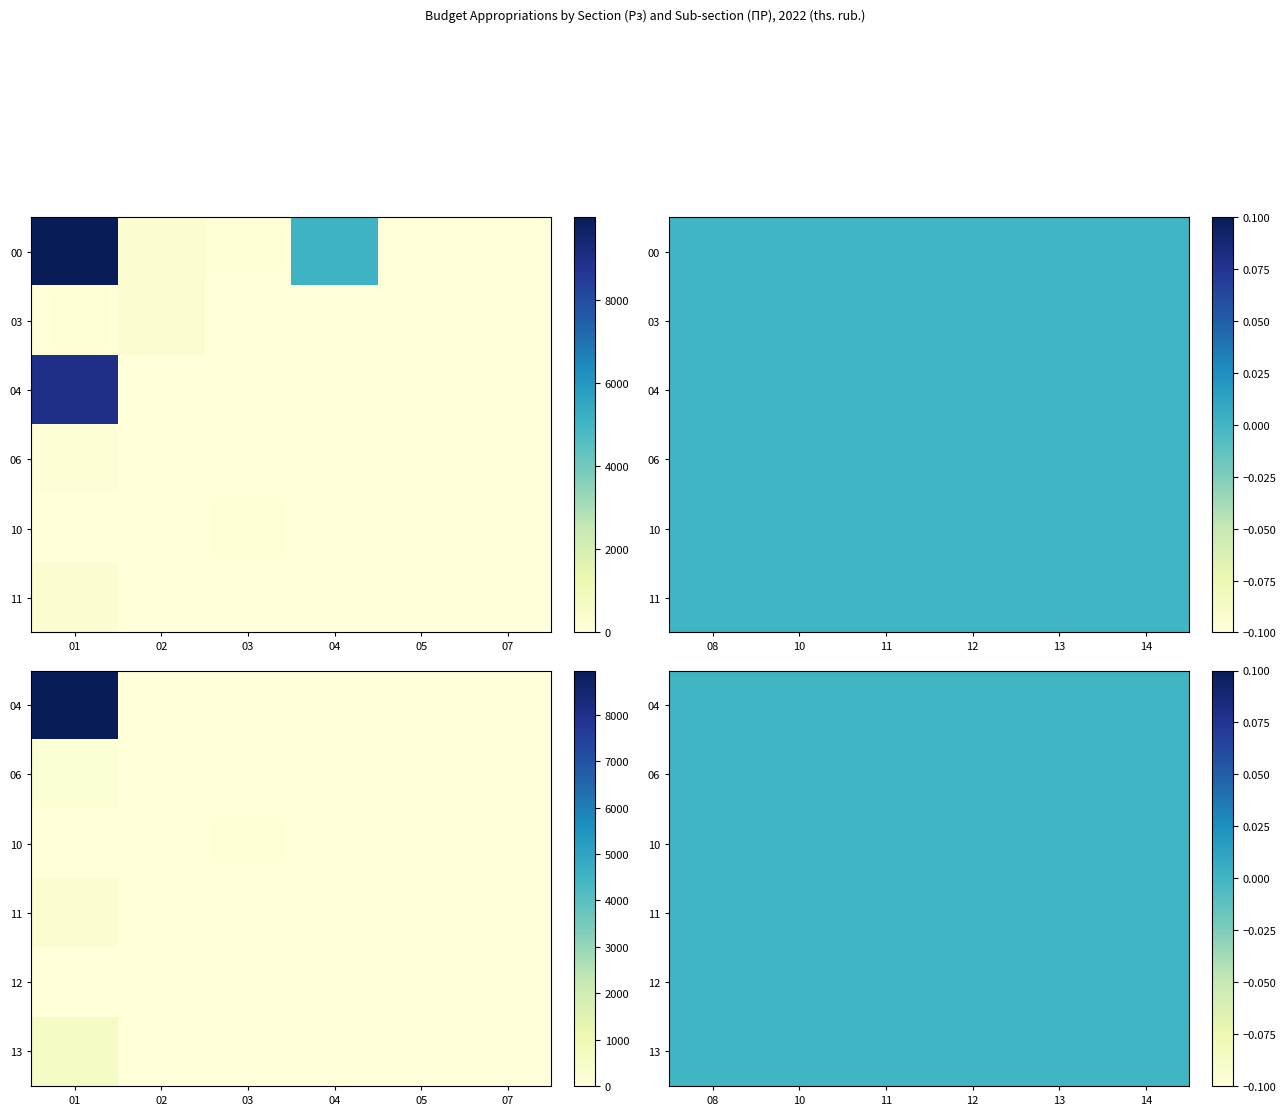

Between 11 and 13, which series saw the biggest shift?

08